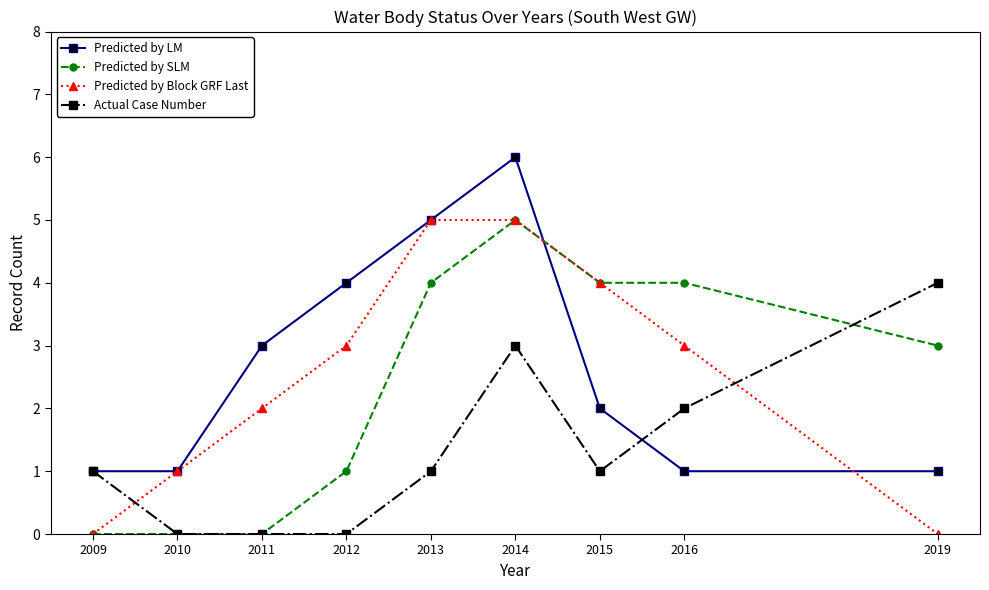

What is the difference between the maximum and minimum values in the Predicted by SLM series?

5